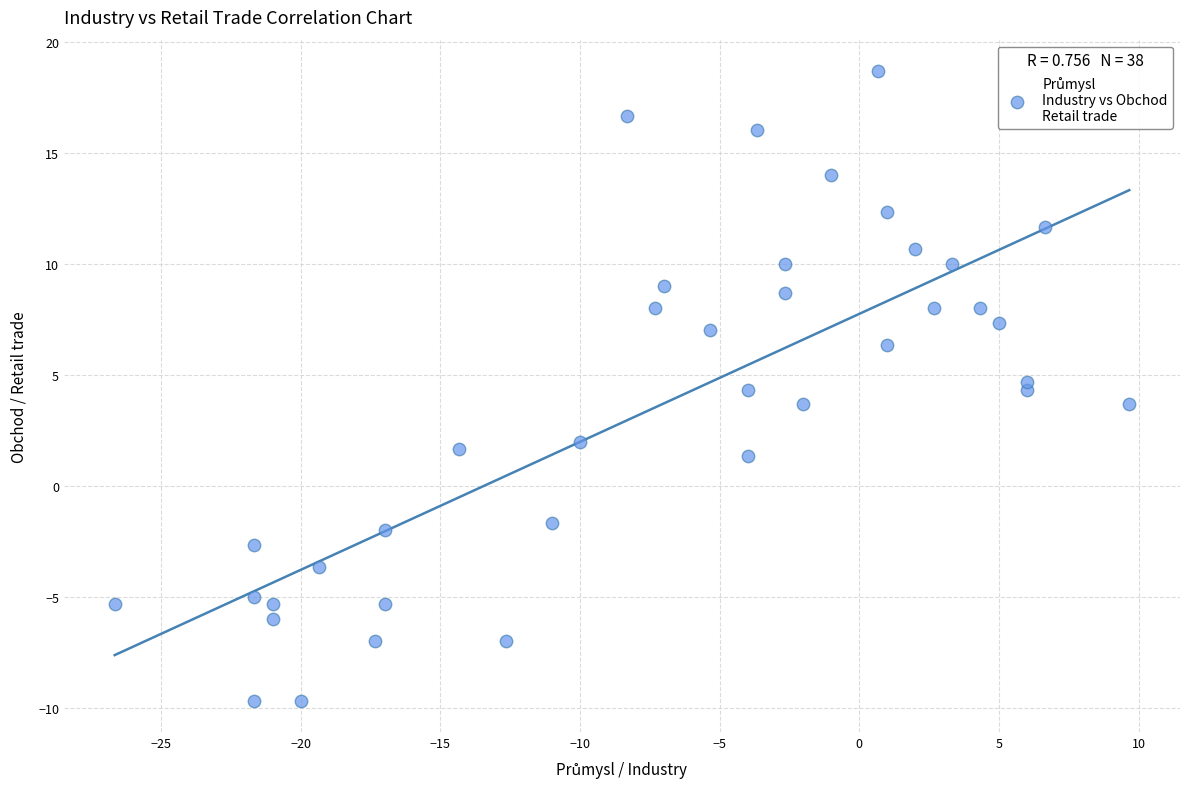

What is the range of X values (max minus min)?

36.3